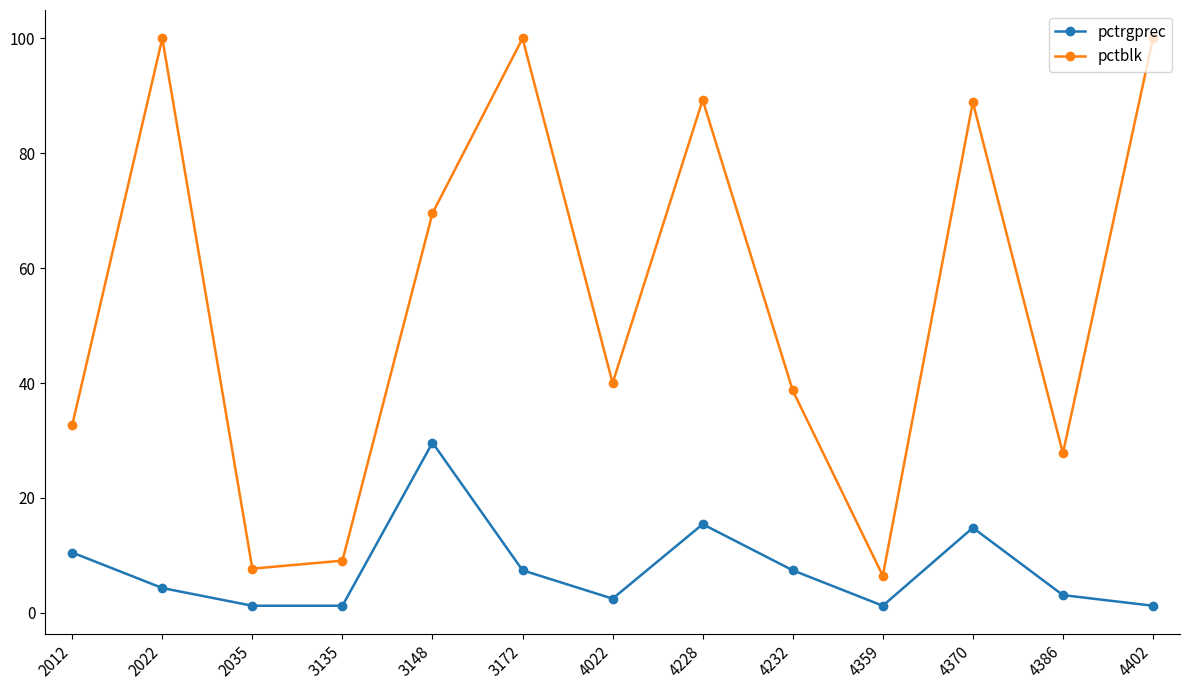

What is the average value of the pctrgprec series?

7.7